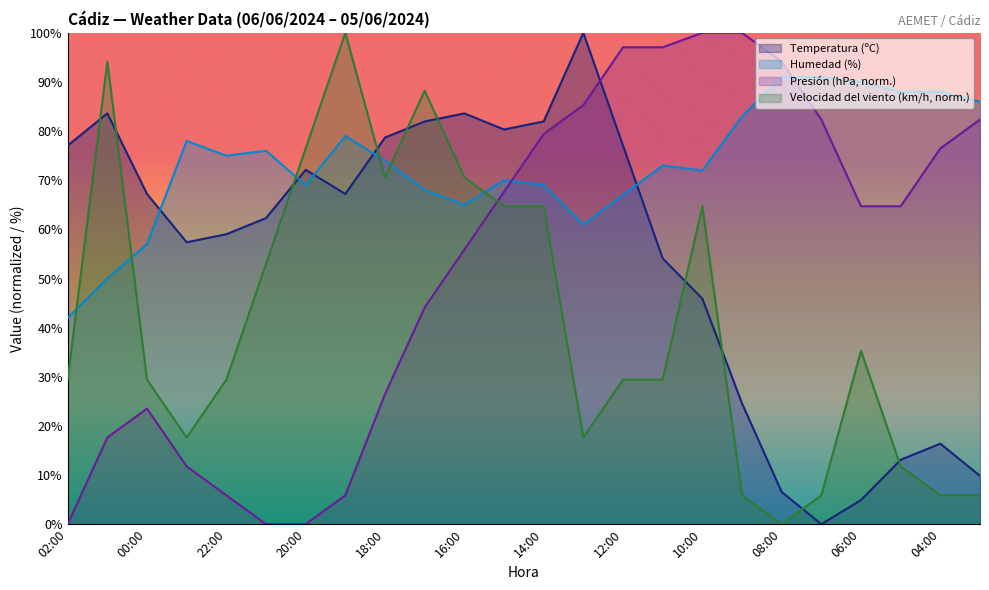

What is the difference between the maximum and minimum values in the Velocidad del viento (km/h) series?

100.0